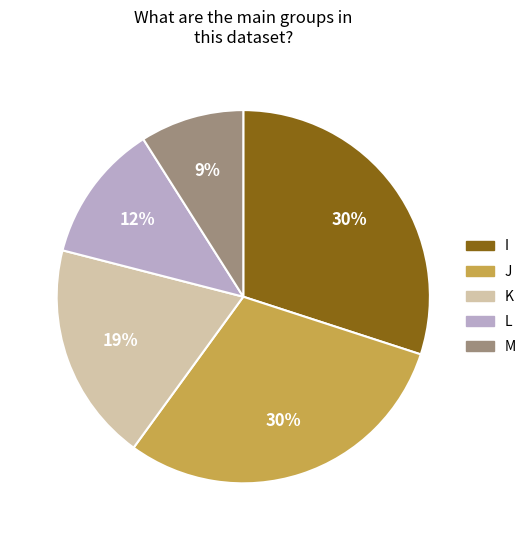

Between J and L, which is larger?

J